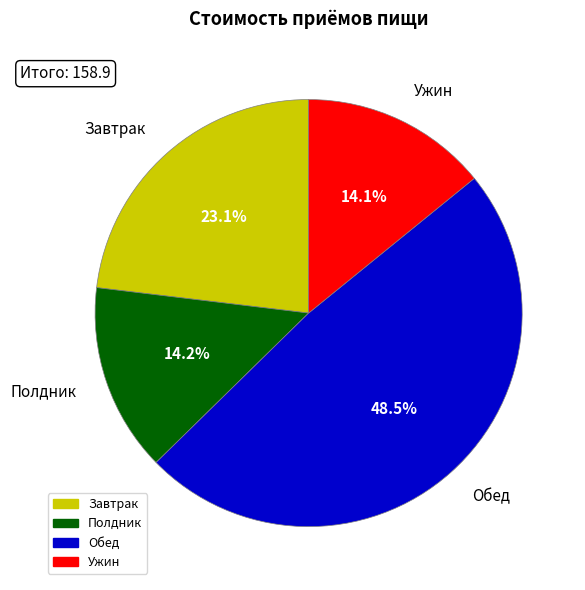

To the nearest percent, what is the average slice percentage?

25%